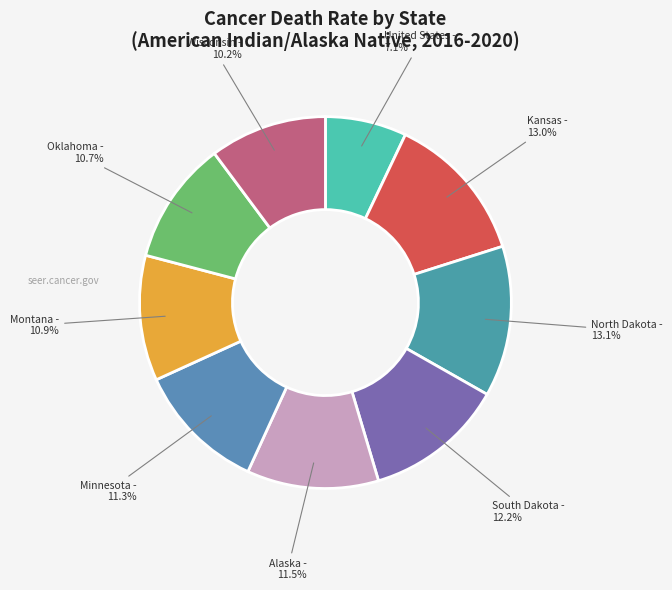

What is the ratio of the value at Kansas to the value at Wisconsin?

1.3